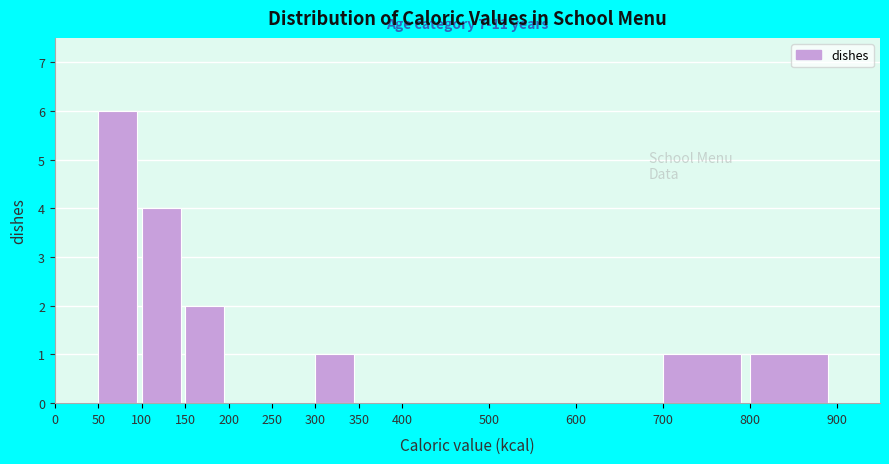

Which range on the x-axis has the tallest bar?

50 to 100